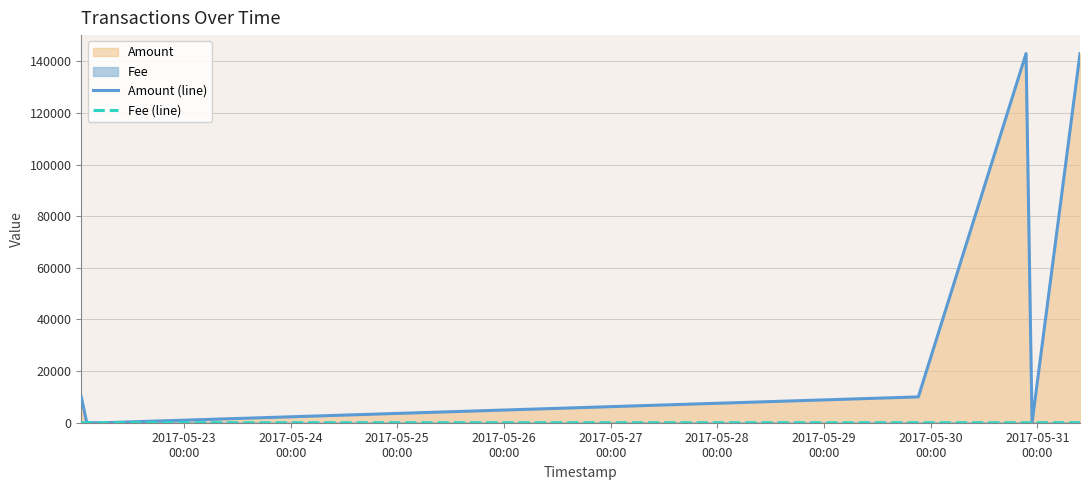

Which series has the widest spread of values?

Amount (line)